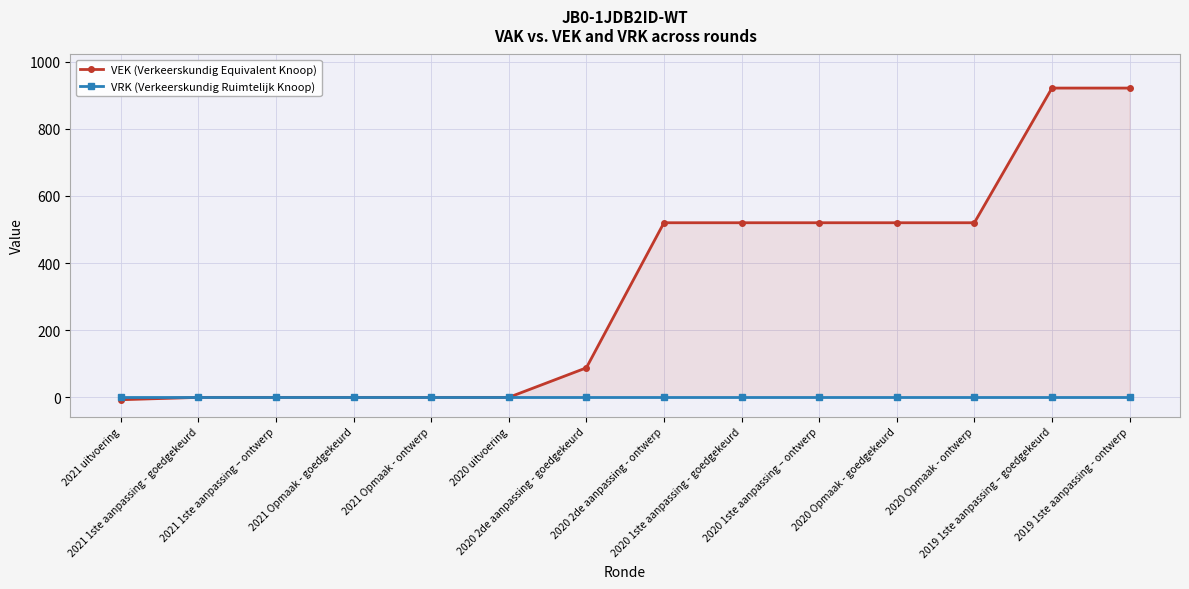

List the labels in order of VRK (Verkeerskundig Ruimtelijk Knoop) value, smallest first.

2021 uitvoering, 2021 1ste aanpassing - goedgekeurd, 2021 1ste aanpassing – ontwerp, 2021 Opmaak - goedgekeurd, 2021 Opmaak - ontwerp, 2020 uitvoering, 2020 2de aanpassing - goedgekeurd, 2020 2de aanpassing - ontwerp, 2020 1ste aanpassing - goedgekeurd, 2020 1ste aanpassing – ontwerp, 2020 Opmaak - goedgekeurd, 2020 Opmaak - ontwerp, 2019 1ste aanpassing – goedgekeurd, 2019 1ste aanpassing - ontwerp